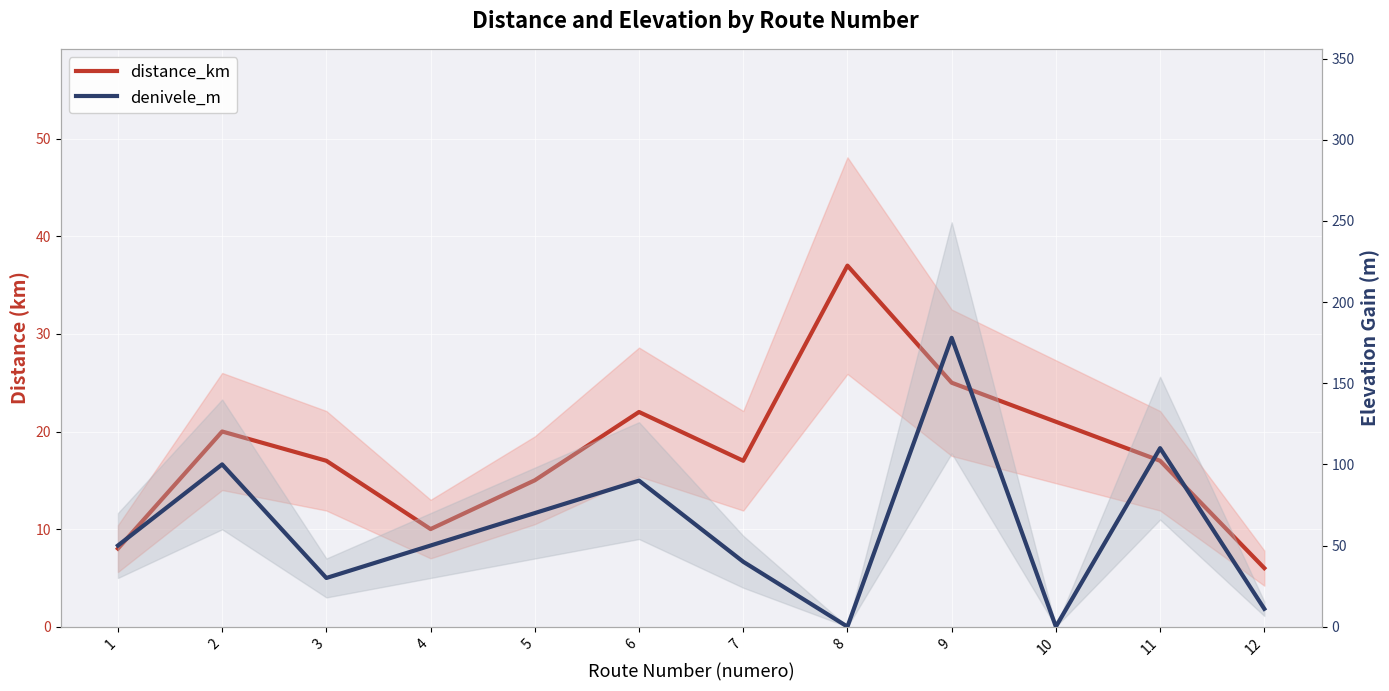

What is the value of the distance_km point at the 8th from the left?

37